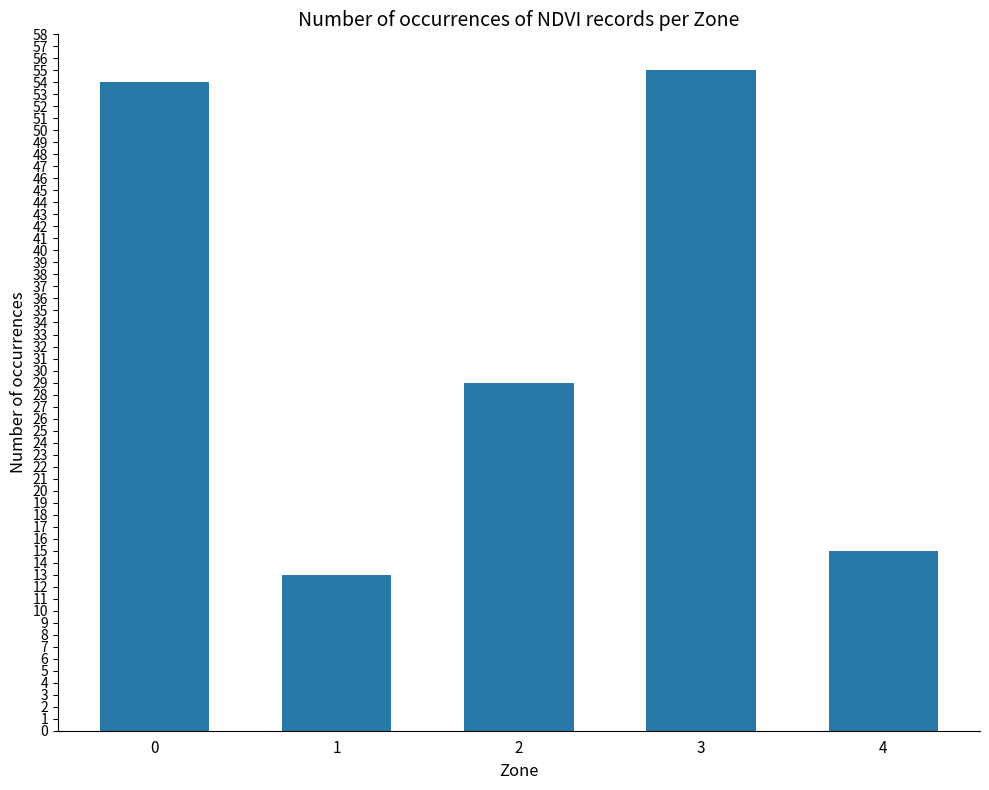

Is it true that the value at 2 is 29?

True